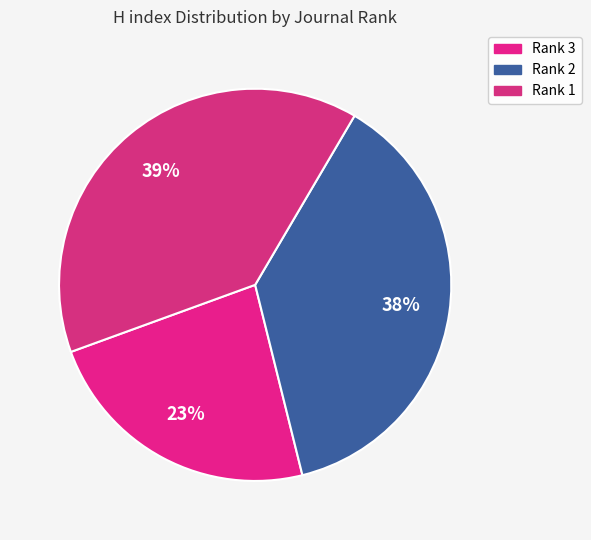

What is the change in value from Rank 2 to Rank 1?

+6